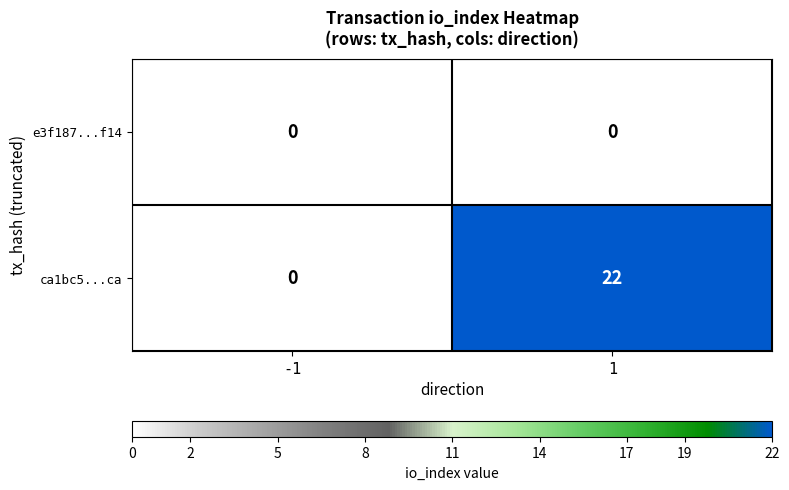

Which series has the largest total across all categories?

ca1bc5...ca